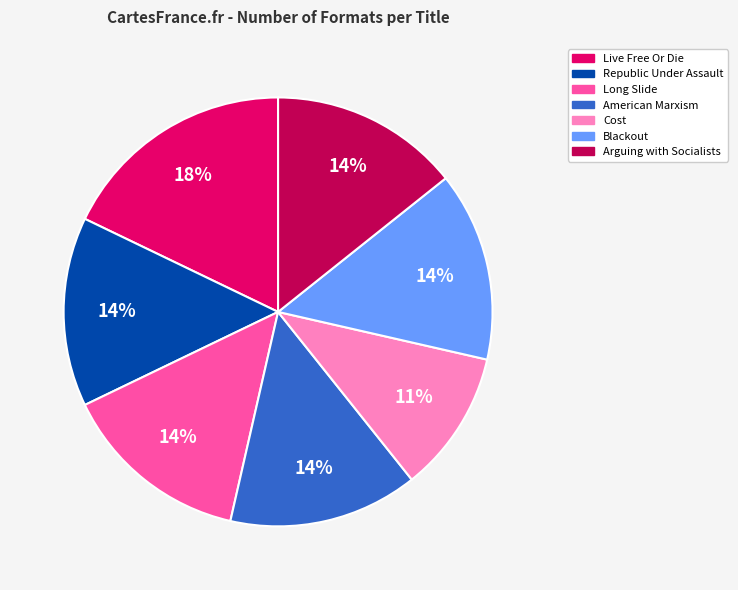

Is it true that Republic Under Assault is 22% of the pie?

False